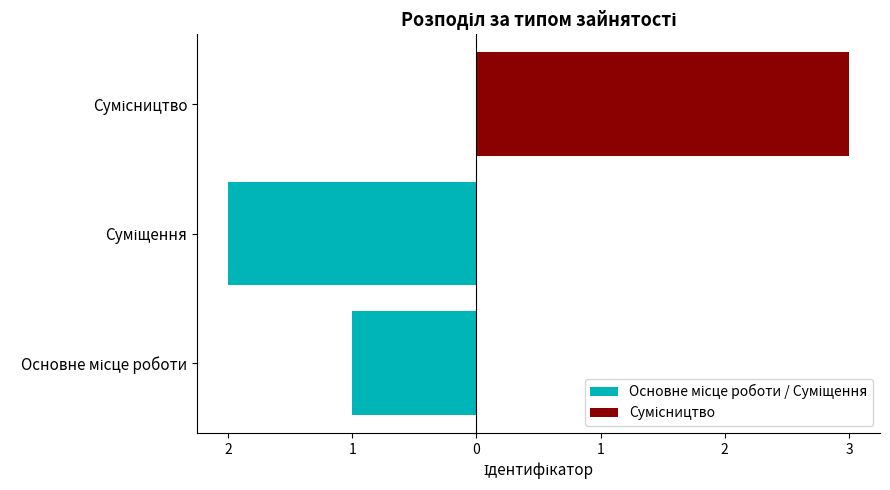

How many values are between 1 and 3?

3